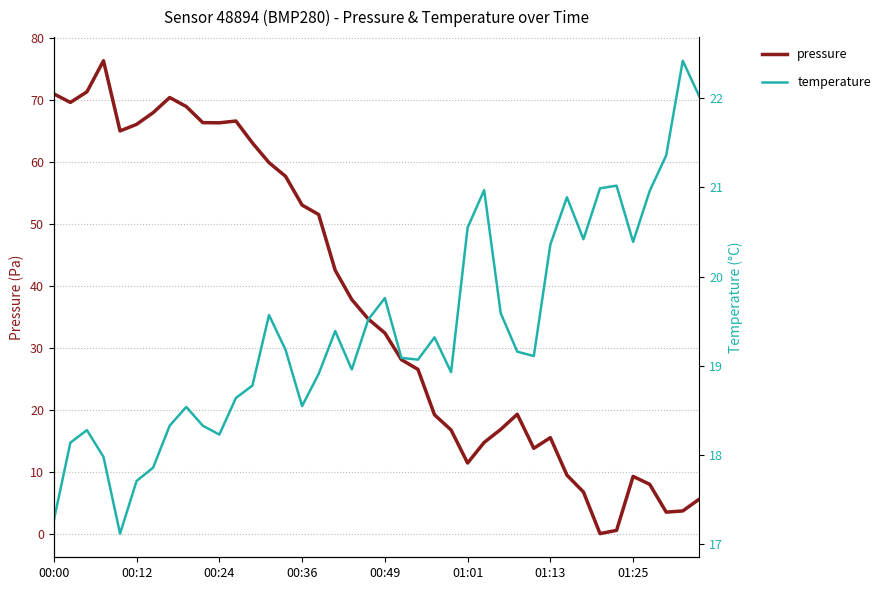

The value of pressure at 23 is 19.2. True or false?

True